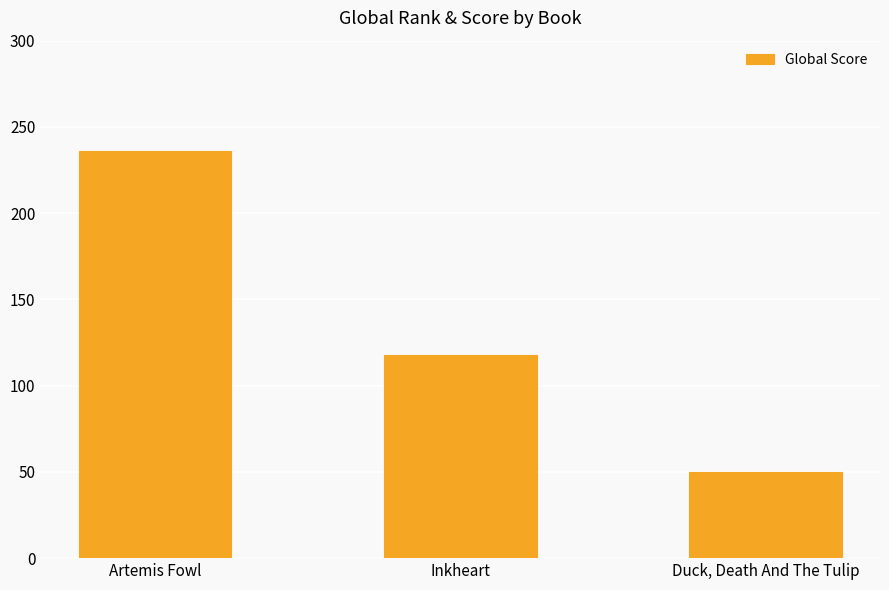

Reading left to right, transcribe all the data shown in this chart.

236	118	50